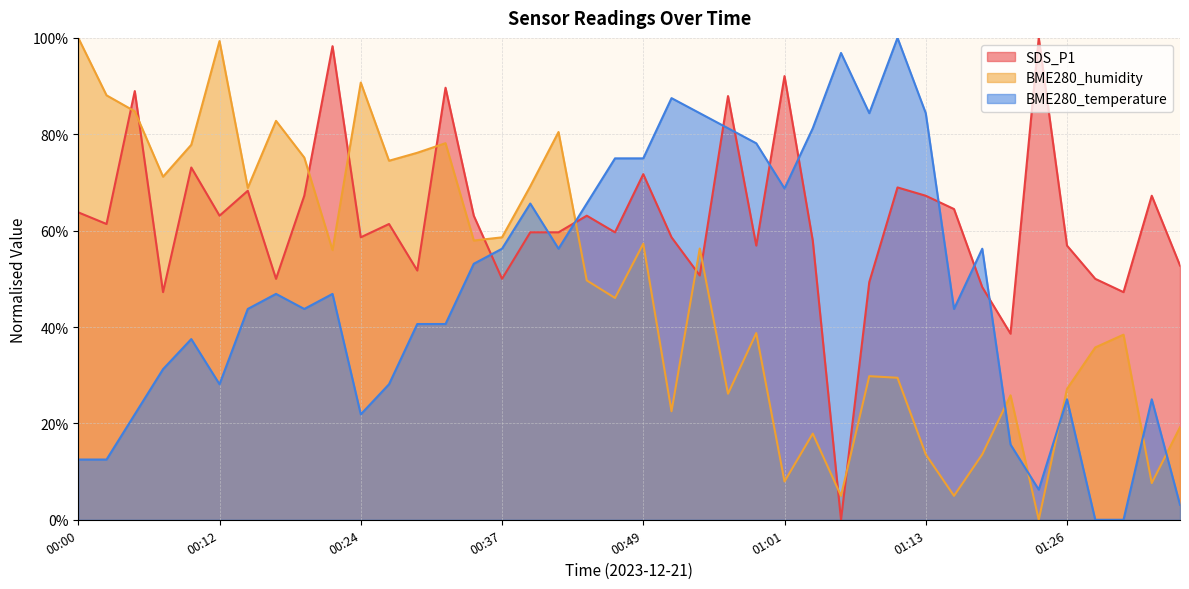

Reading left to right, extract all data points from this chart.

SDS_P1: 00:00=63.8	00:02=61.4	00:05=89.0	00:07=47.2	00:10=73.1	00:12=63.1	00:15=68.3	00:17=50.0	00:19=67.2	00:22=98.3	00:24=58.6	00:27=61.4	00:29=51.7	00:32=89.7	00:34=63.1	00:37=50.0	00:39=59.7	00:42=59.7	00:44=63.1	00:46=59.7	00:49=71.7	00:51=58.6	00:54=50.7	00:56=87.9	00:59=56.9	01:01=92.1	01:04=57.9	01:06=0.0	01:08=49.3	01:11=69.0	01:13=67.2	01:16=64.5	01:18=48.3	01:21=38.6	01:23=100.0	01:26=56.9	01:28=50.0	01:31=47.2	01:33=67.2	01:36=52.8
BME280_humidity: 00:00=100.0	00:02=88.1	00:05=84.8	00:07=71.2	00:10=77.8	00:12=99.3	00:15=68.9	00:17=82.8	00:19=75.2	00:22=56.0	00:24=90.7	00:27=74.5	00:29=76.2	00:32=78.1	00:34=57.9	00:37=58.6	00:39=69.2	00:42=80.5	00:44=49.7	00:46=46.0	00:49=57.3	00:51=22.5	00:54=56.3	00:56=26.2	00:59=38.7	01:01=7.9	01:04=17.9	01:06=5.0	01:08=29.8	01:11=29.5	01:13=13.6	01:16=5.0	01:18=13.6	01:21=25.8	01:23=0.0	01:26=27.2	01:28=35.8	01:31=38.4	01:33=7.6	01:36=19.2
BME280_temperature: 00:00=12.5	00:02=12.5	00:05=21.9	00:07=31.3	00:10=37.5	00:12=28.1	00:15=43.8	00:17=46.9	00:19=43.8	00:22=46.9	00:24=21.9	00:27=28.1	00:29=40.6	00:32=40.6	00:34=53.1	00:37=56.2	00:39=65.6	00:42=56.2	00:44=65.6	00:46=75.0	00:49=75.0	00:51=87.5	00:54=84.4	00:56=81.2	00:59=78.1	01:01=68.8	01:04=81.2	01:06=96.9	01:08=84.4	01:11=100.0	01:13=84.4	01:16=43.8	01:18=56.2	01:21=15.6	01:23=6.3	01:26=25.0	01:28=0.0	01:31=0.0	01:33=25.0	01:36=3.1